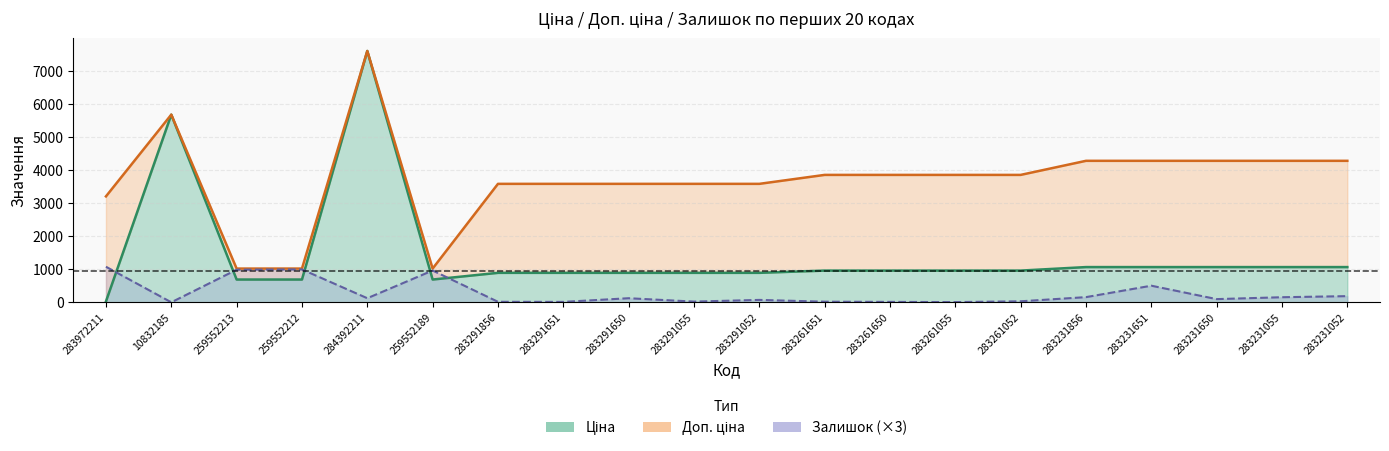

Which series changed the most between 283291052 and 283261651?

Доп. ціна